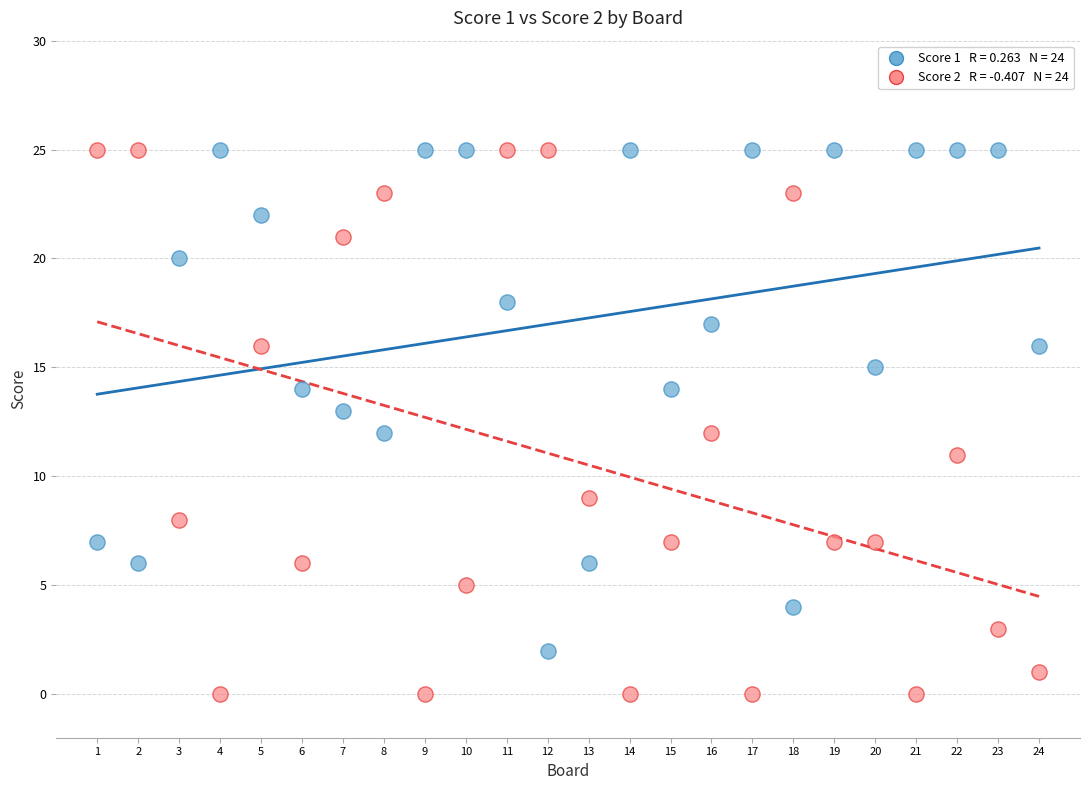

Across all data points, what is the range of X values (max minus min)?

23